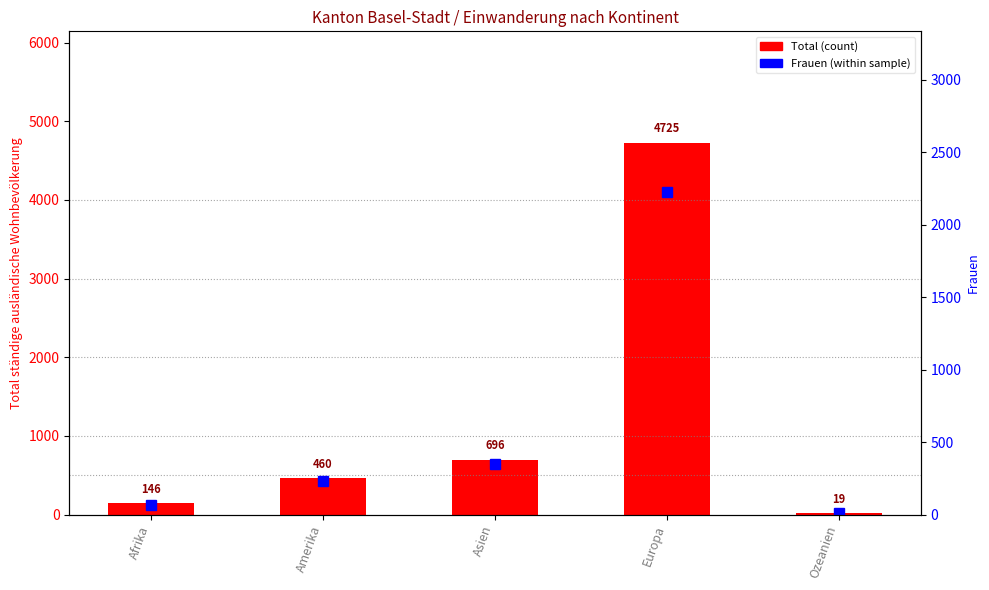

What is the difference between the Total (Einwanderung) values at Asien and Europa?

4029